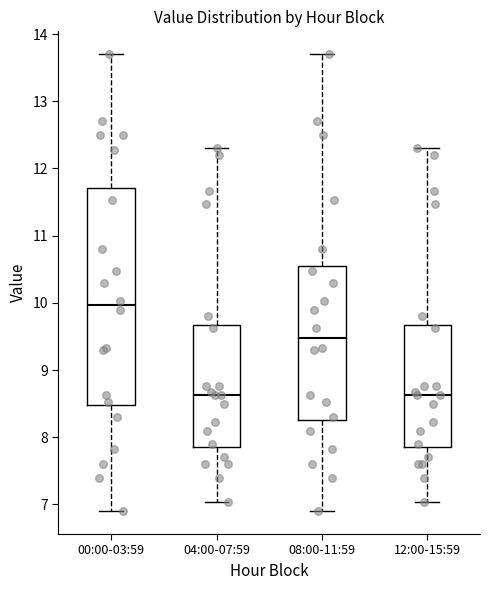

Where is the upper edge of the box for 08:00-11:59 on the y-axis? The values are not printed on the chart, so give them approximately, as read against the axis.

10.6